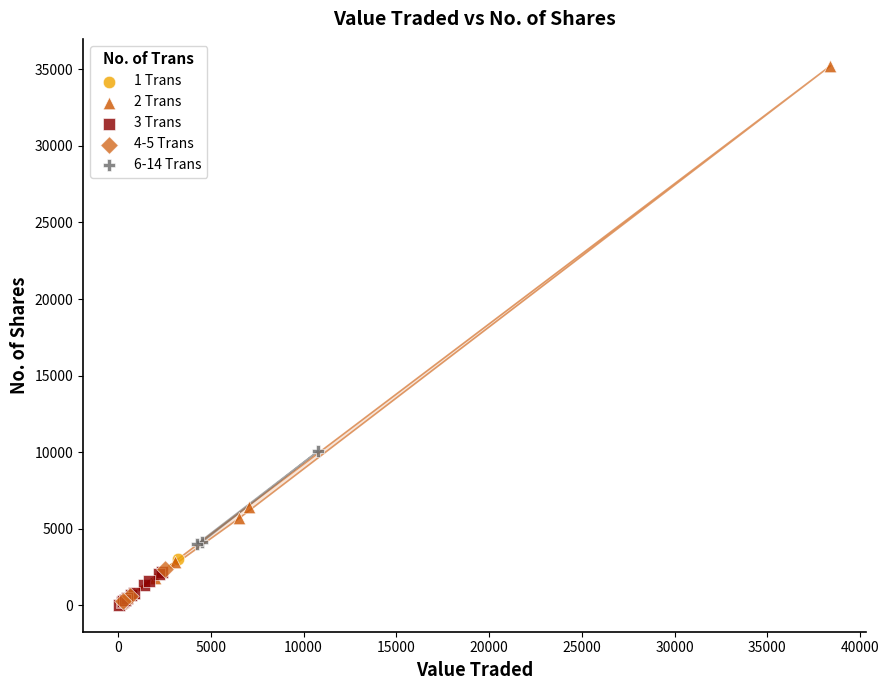

Which series has the widest spread of Y values?

2 Trans